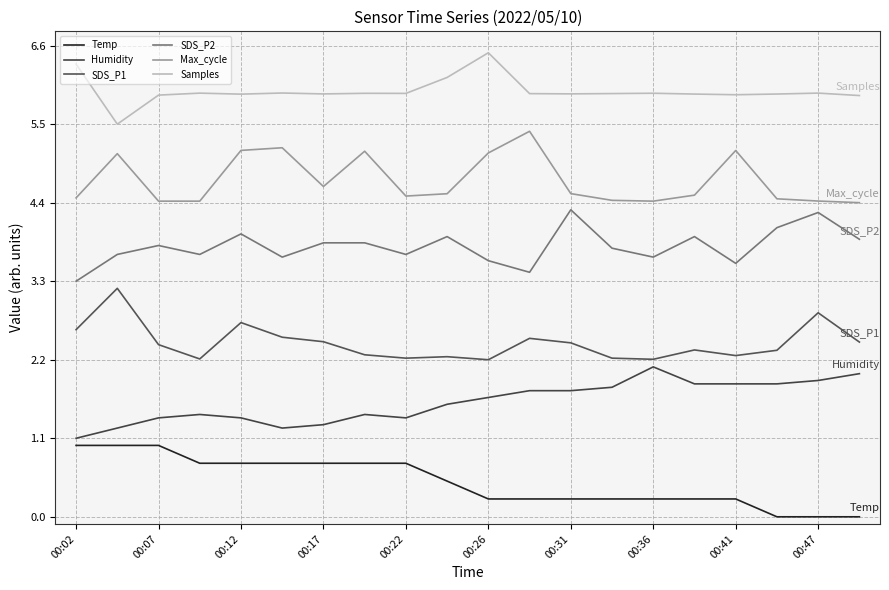

Which series has the largest total across all categories?

Samples